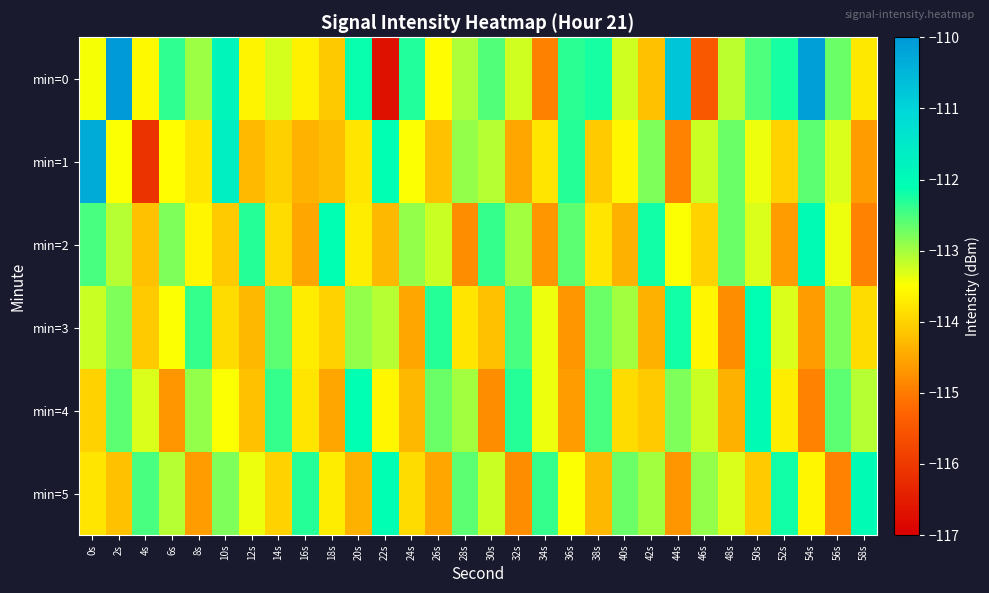

How many series are shown in this chart?

6